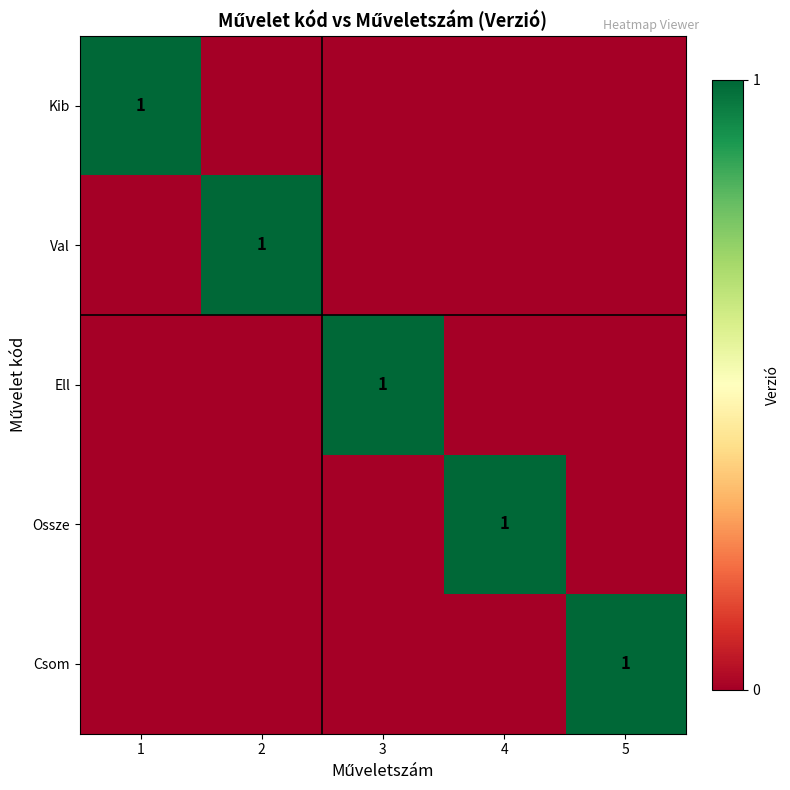

Which category has the highest value across all series?

1